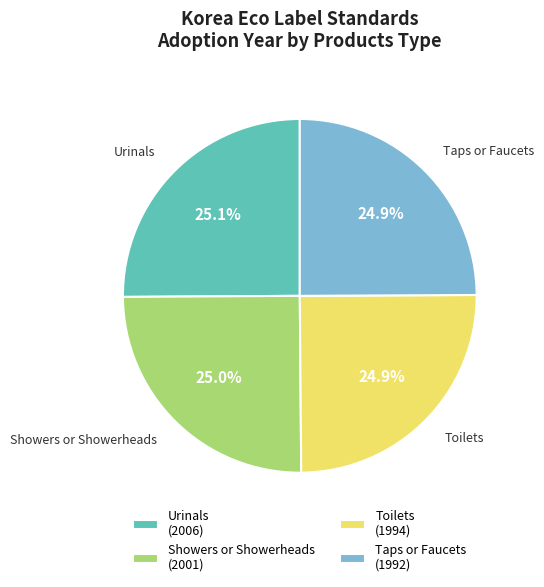

Does any single category account for the majority?

No